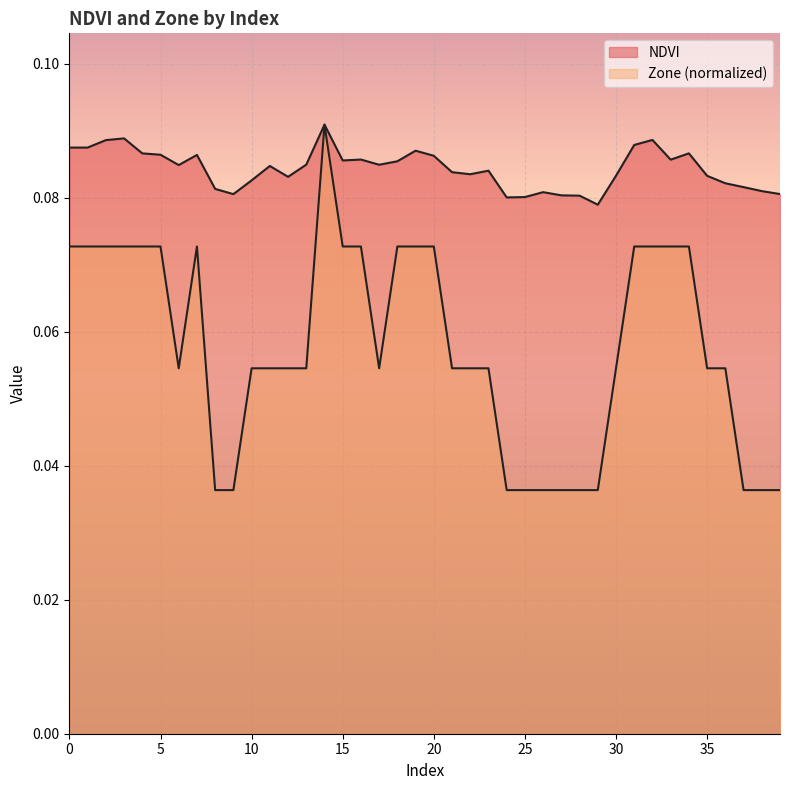

How many interior local valleys does the Zone series have?

2